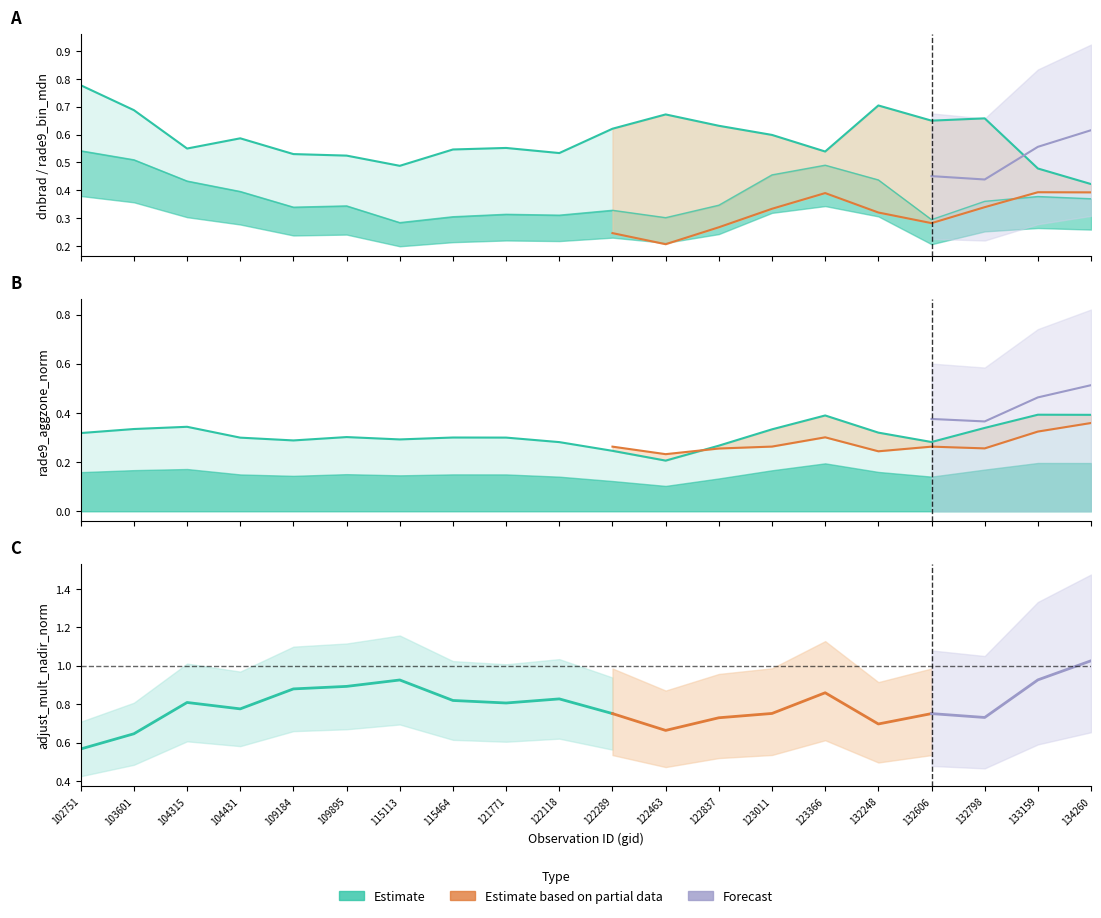

What is the difference between the rade9_bin_mdn values at 122118 and 122837?

0.2